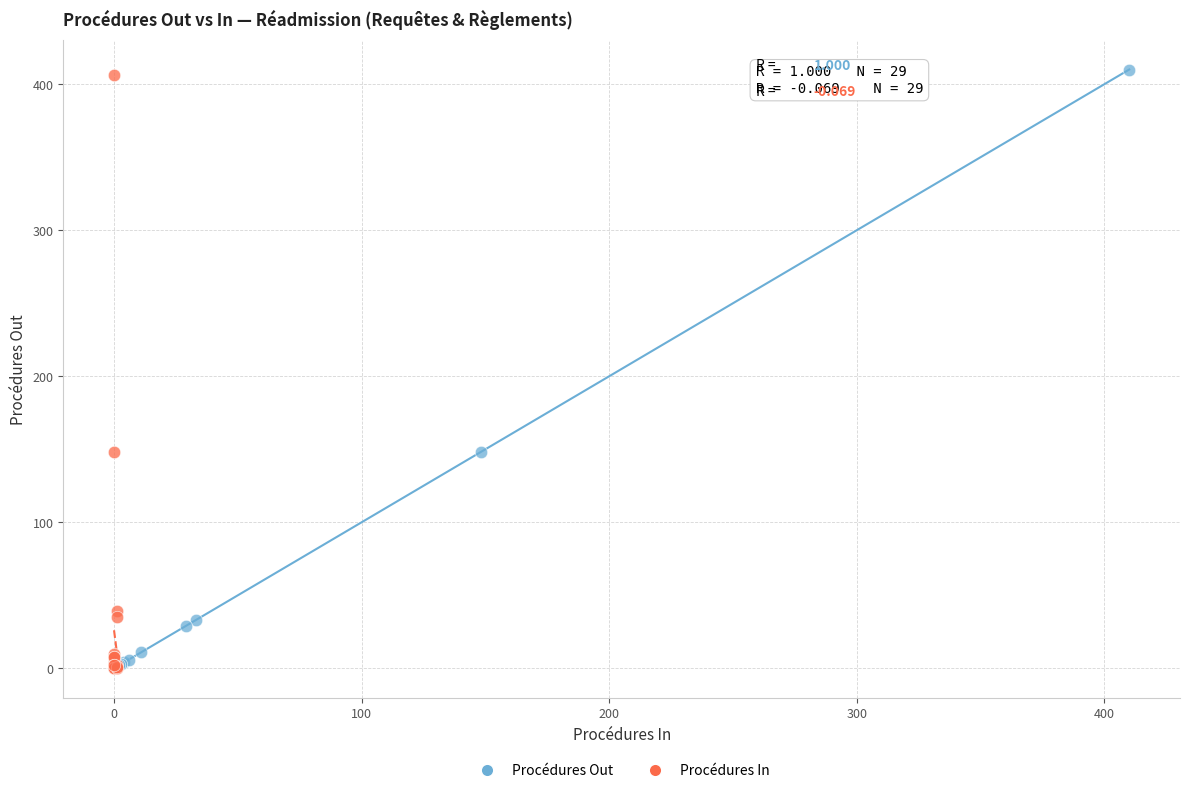

Which series has the largest Y range (max minus min)?

Procédures Out